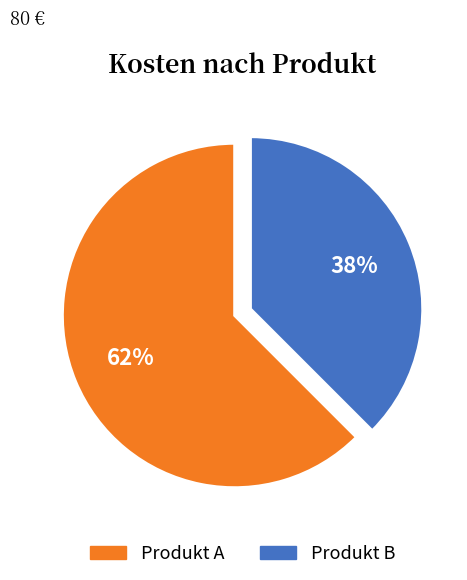

Which slice is the smallest?

Produkt B